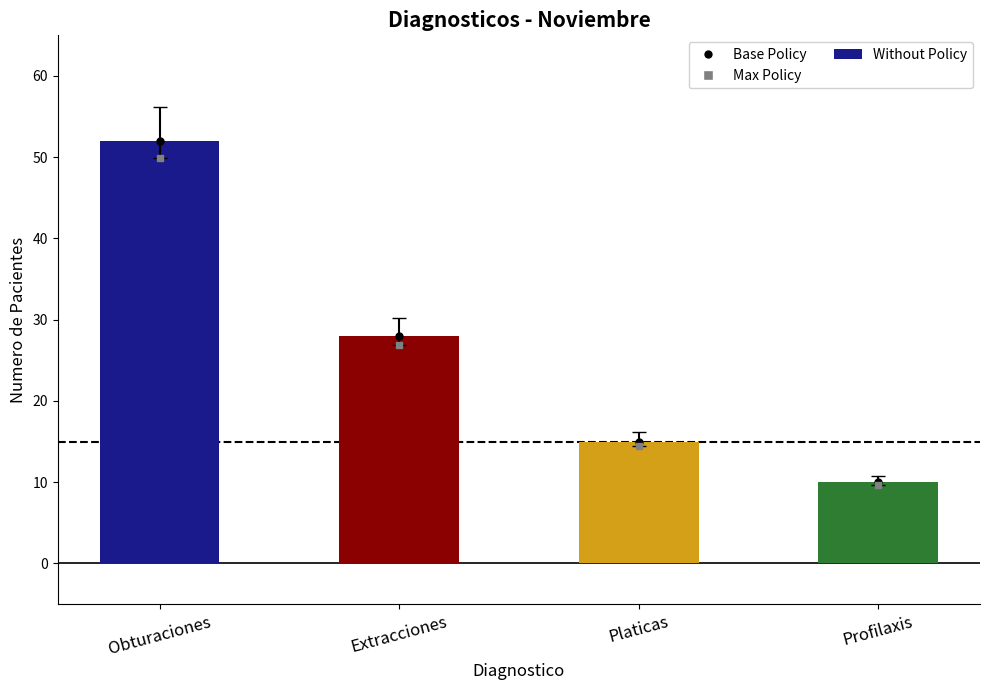

What is the difference between the second highest and second lowest values?

13